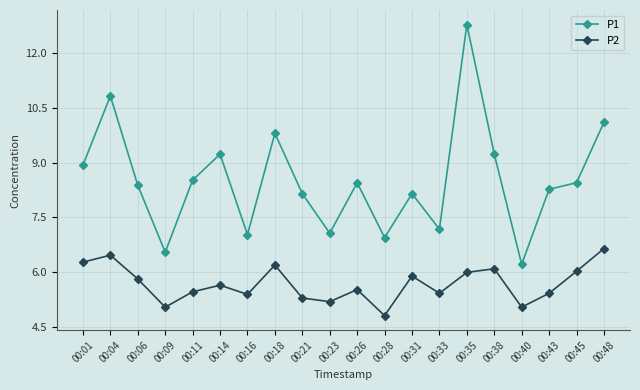

What is the value of the P2 point at the 18th from the left?

5.4